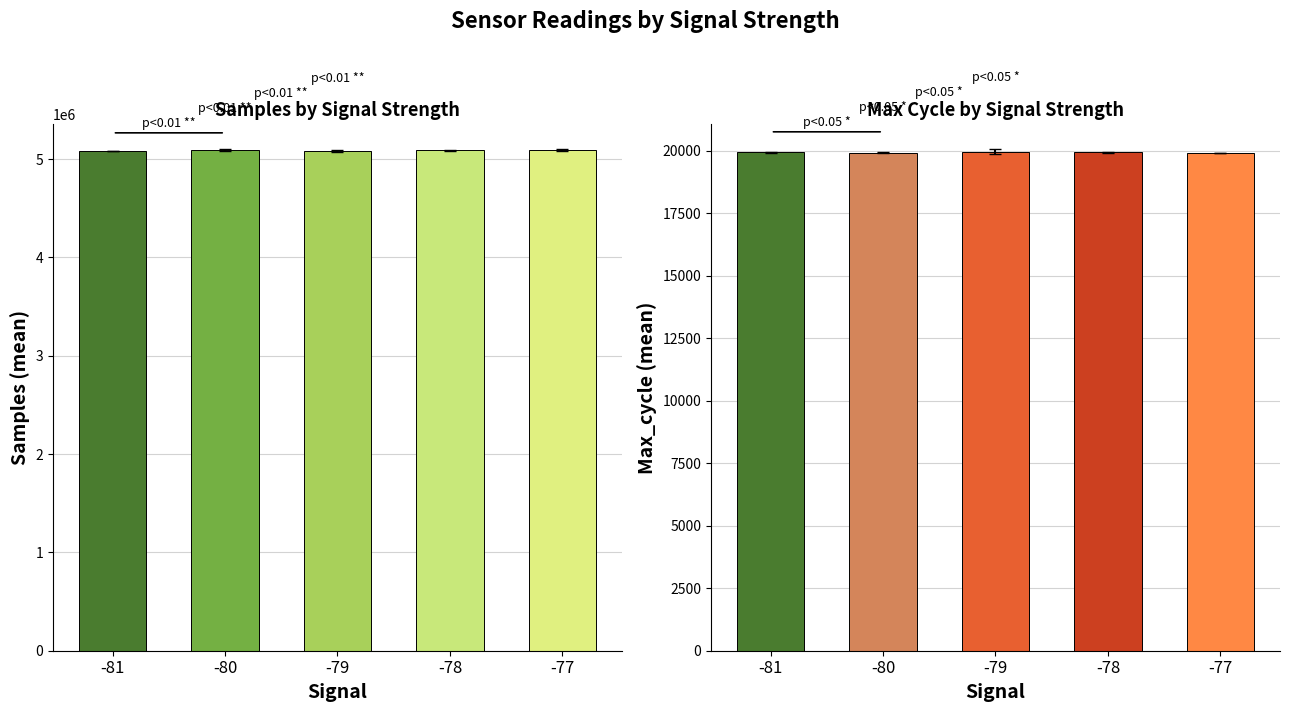

Is the value of Samples at -79 greater than the value of Max_cycle at -77?

Yes